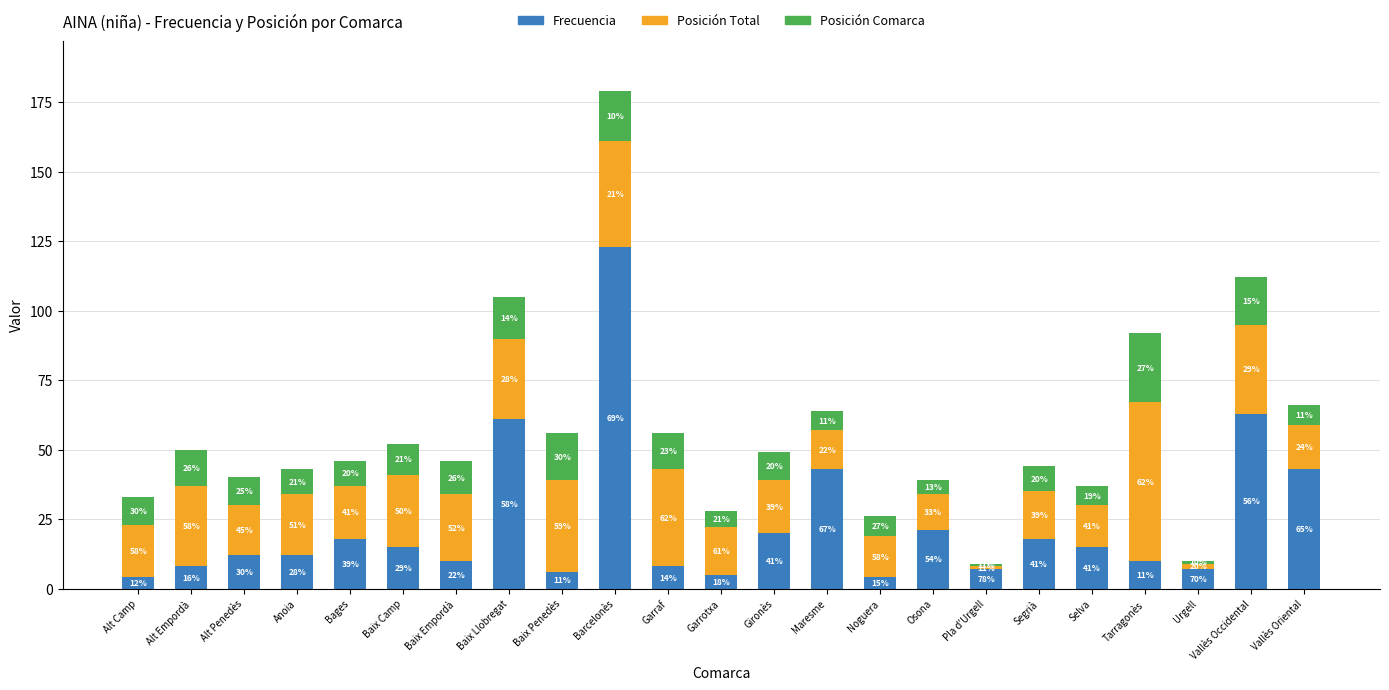

What is the sum of all Frecuencia values?

533